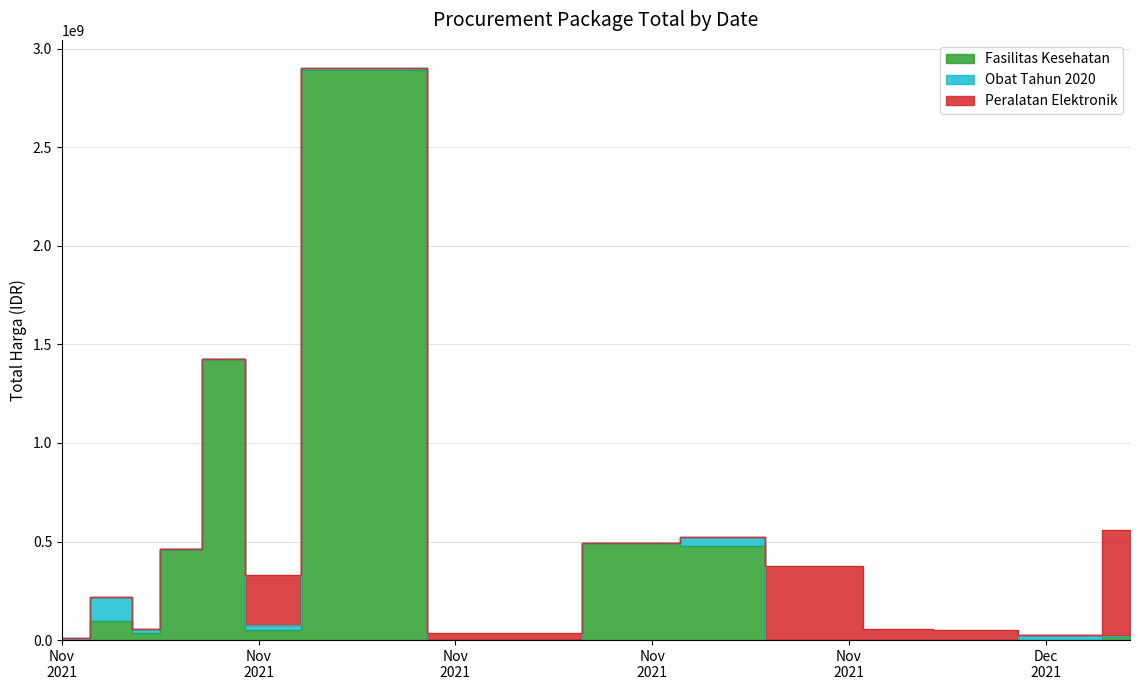

At which category does the chart reach its minimum across all series?

2021-11-17